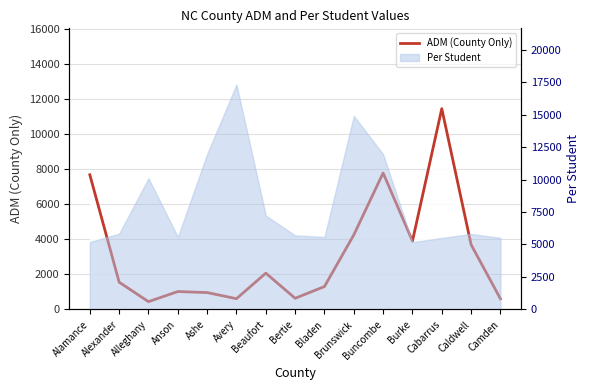

Where is the first local maximum?

Anson